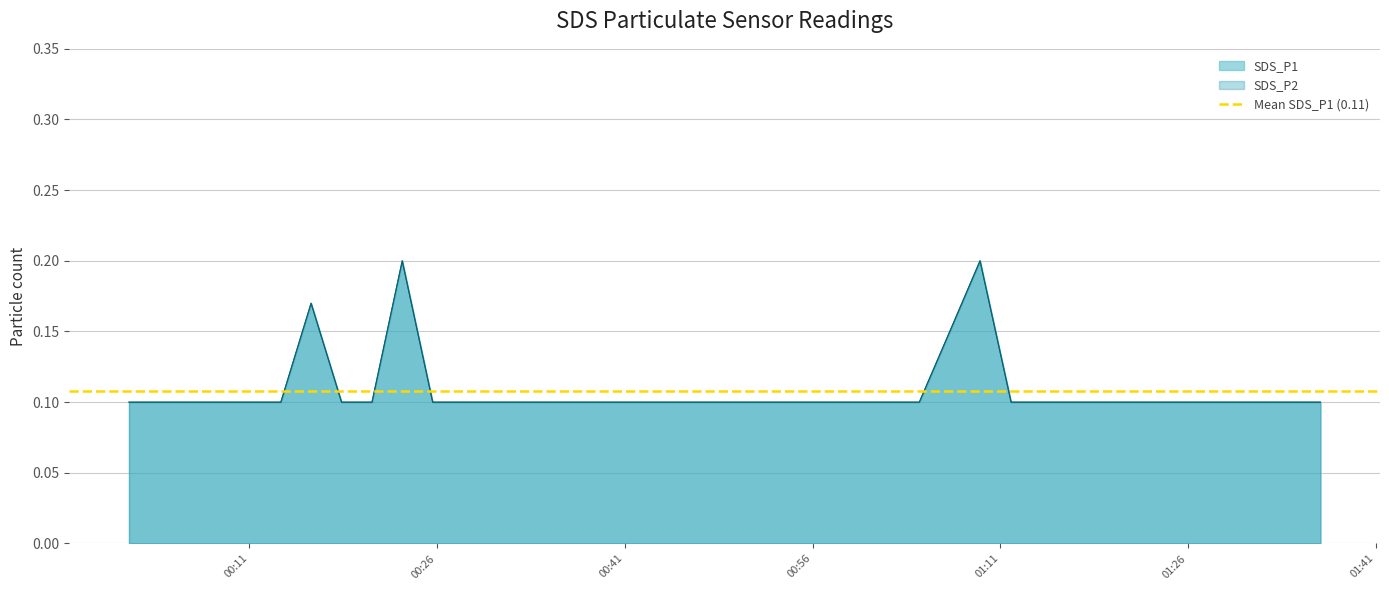

What is the average value of the SDS_P1 series?

0.1